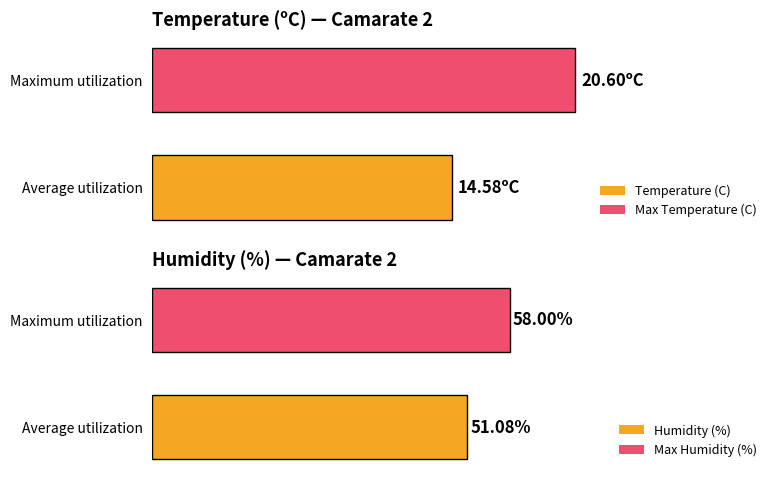

Are the bars grouped side by side (vs. stacked)?

Yes